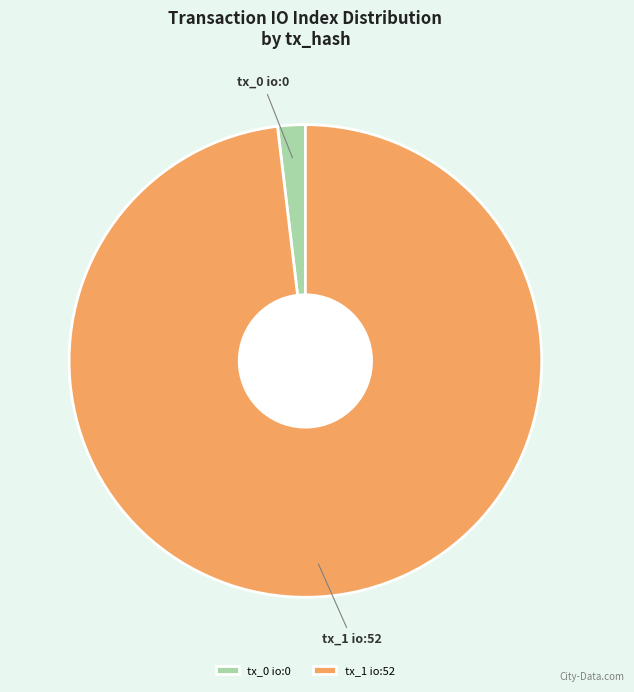

The tx_1 io:52 slice represents 98% of the pie. True or false?

True